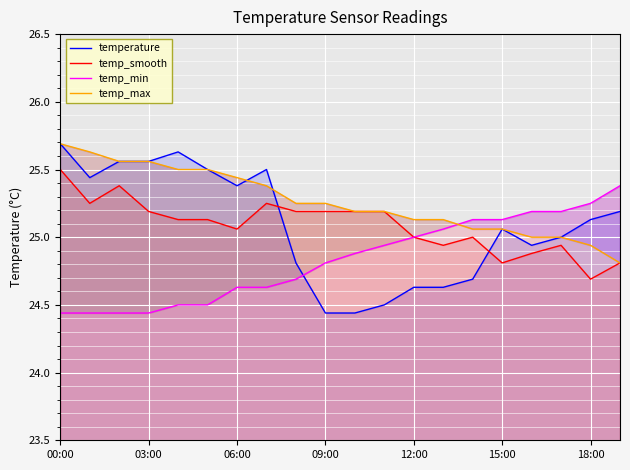

What is the difference between the maximum and minimum values in the temp_min series?

0.9